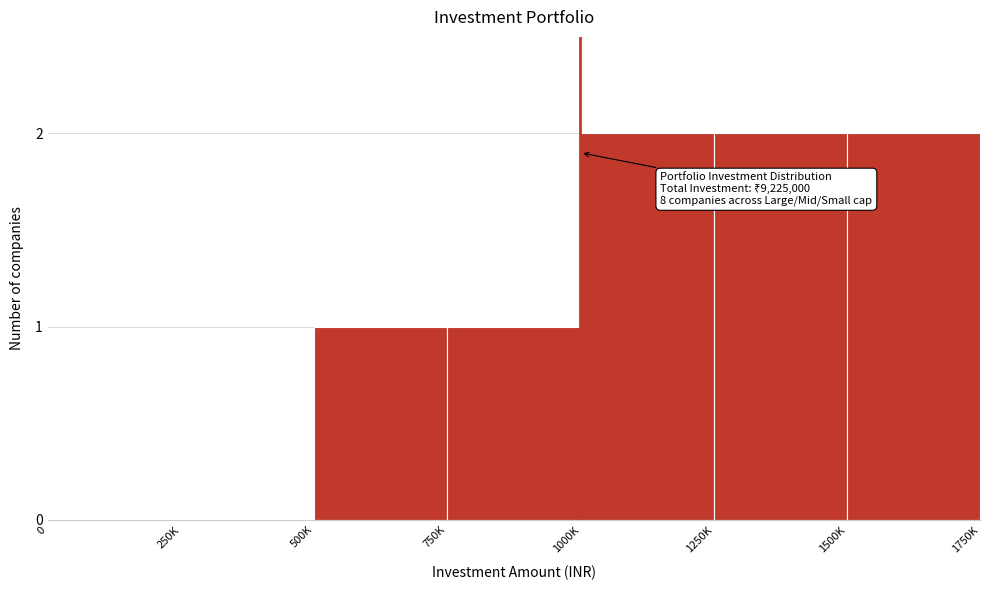

Reading right to left, what are all the values shown in this chart?

1500K=2	1250K=2	1000K=2	750K=1	500K=1	250K=0	0=0